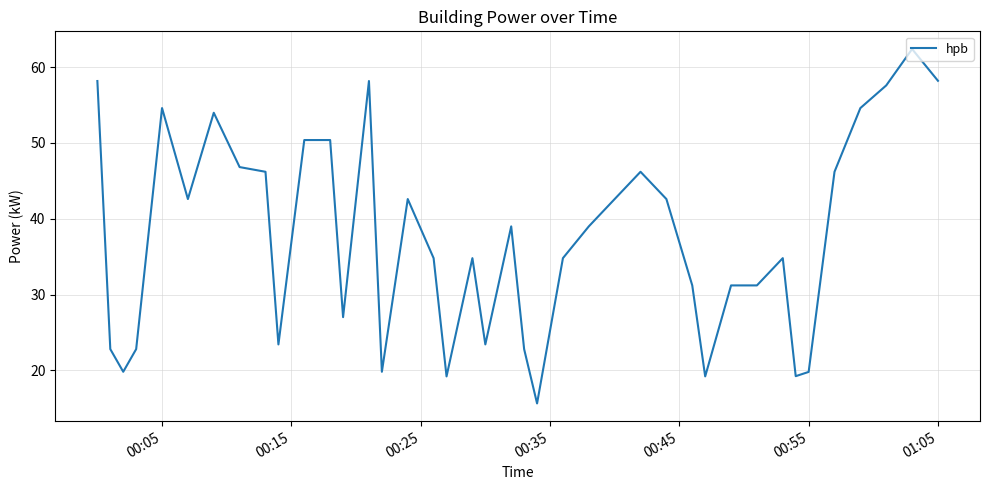

What is the greatest value displayed?

62.4